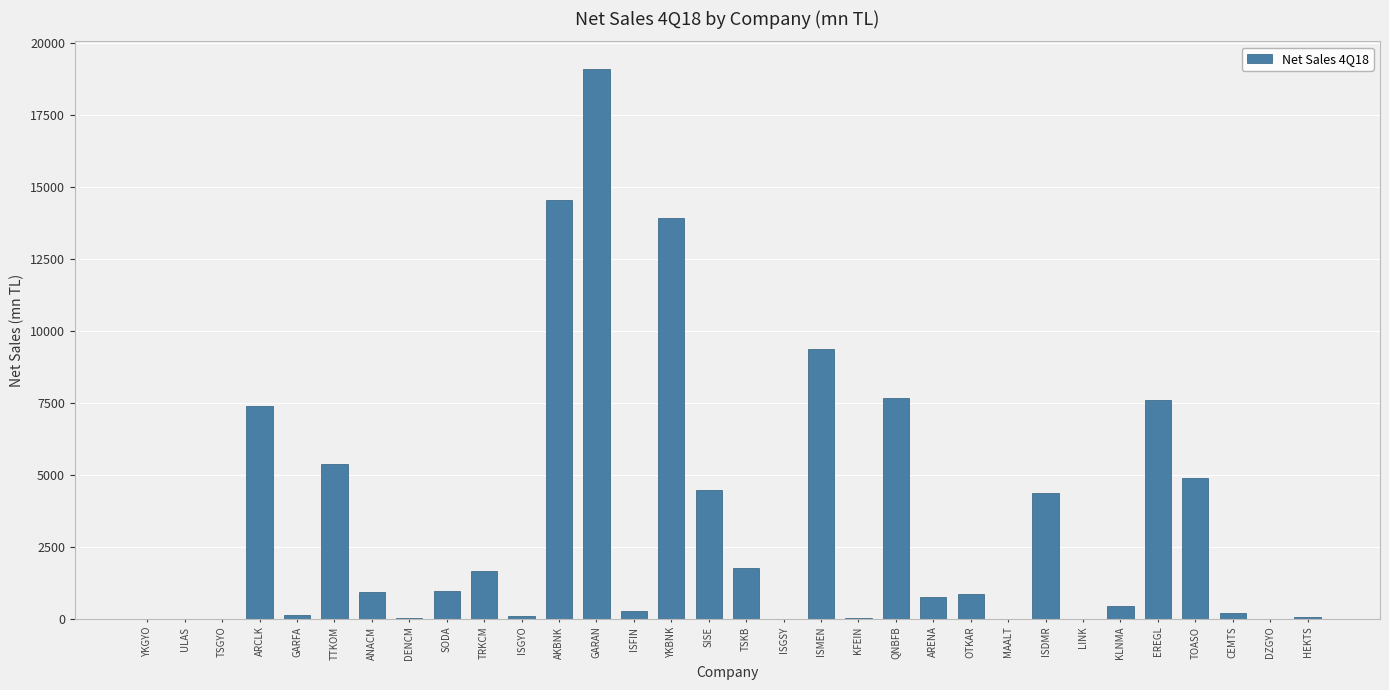

Which has a higher value, DENCM or ARCLK?

ARCLK